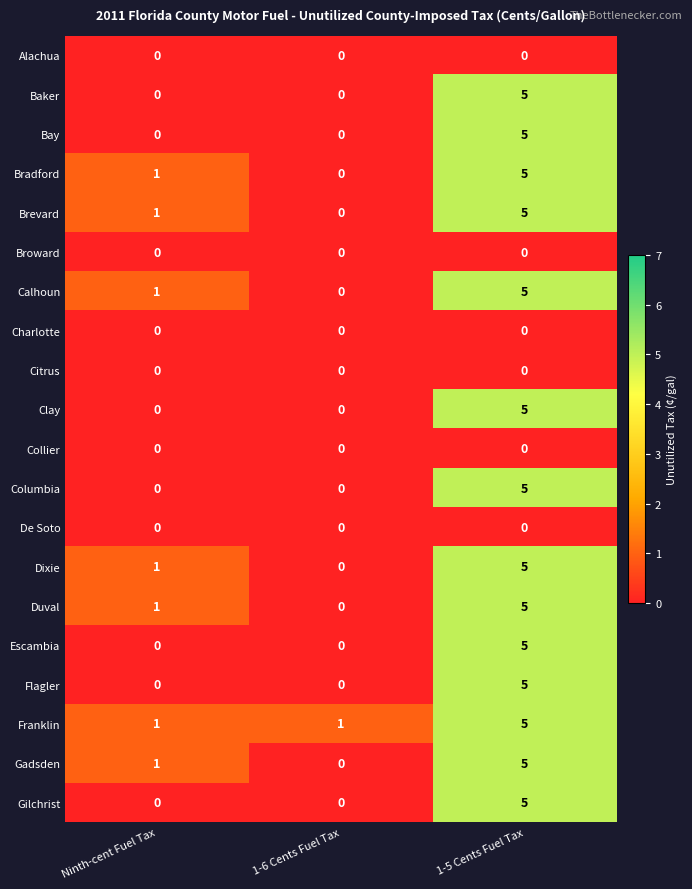

What is the total value across all series at 1-6 Cents Fuel Tax?

1